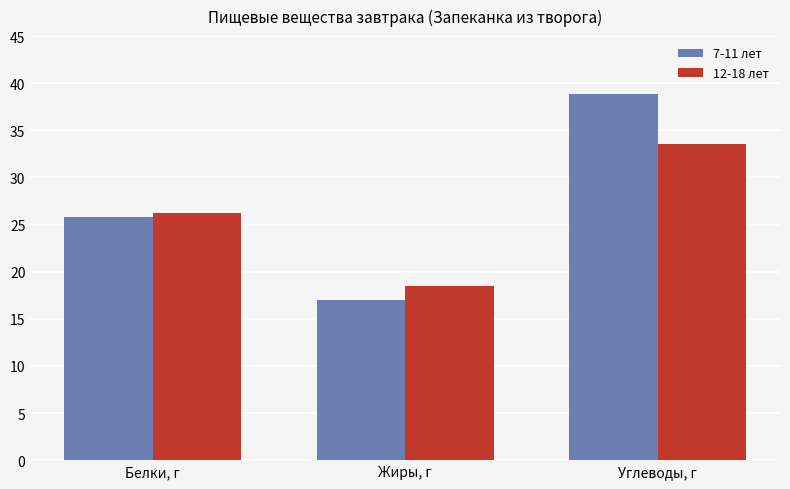

What is the difference between the 12-18 лет values at Углеводы, г and Жиры, г?

15.0